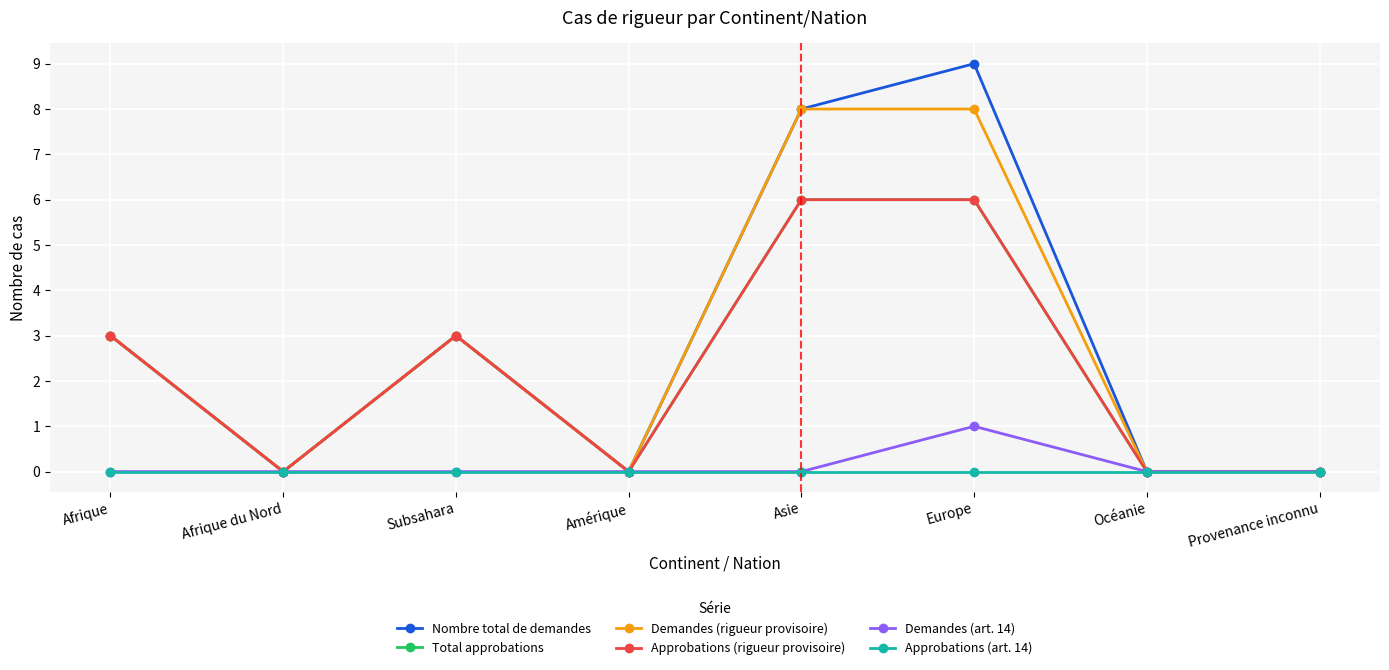

Does the chart have visible grid lines?

Yes